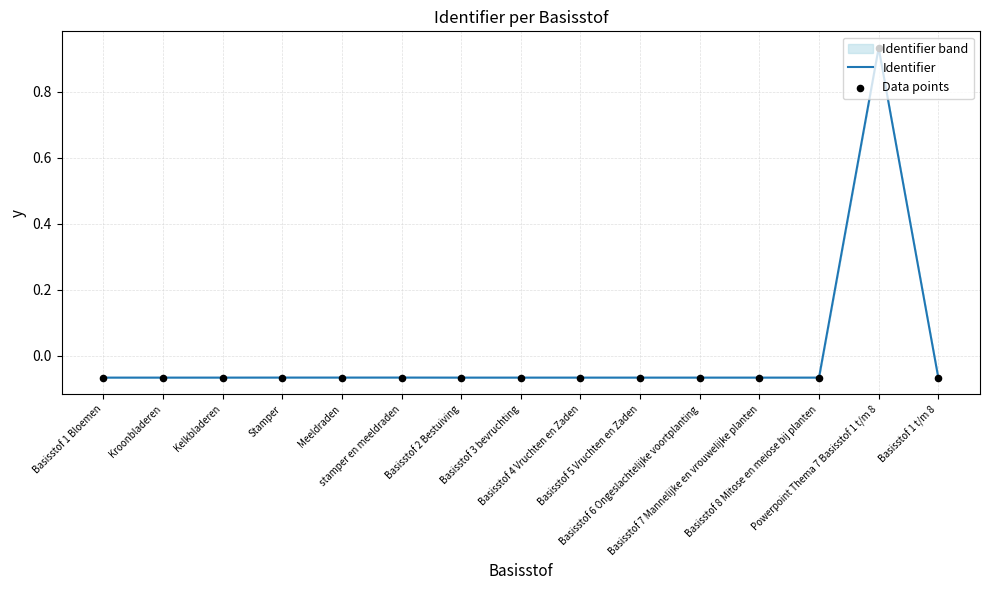

Which series contains the highest Y value?

Identifier